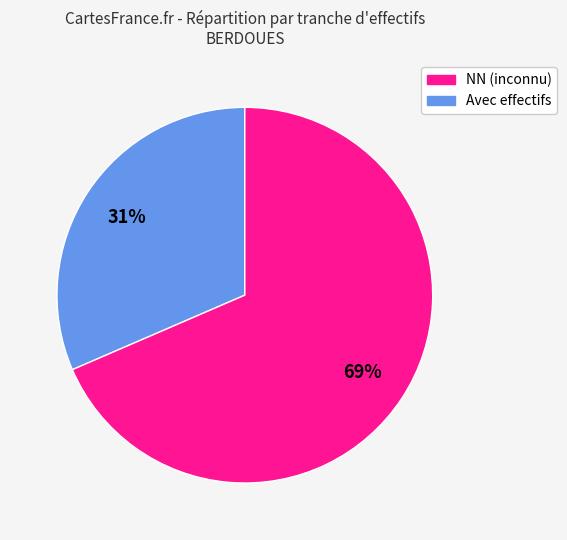

Is there any slice that represents more than half of the pie?

Yes